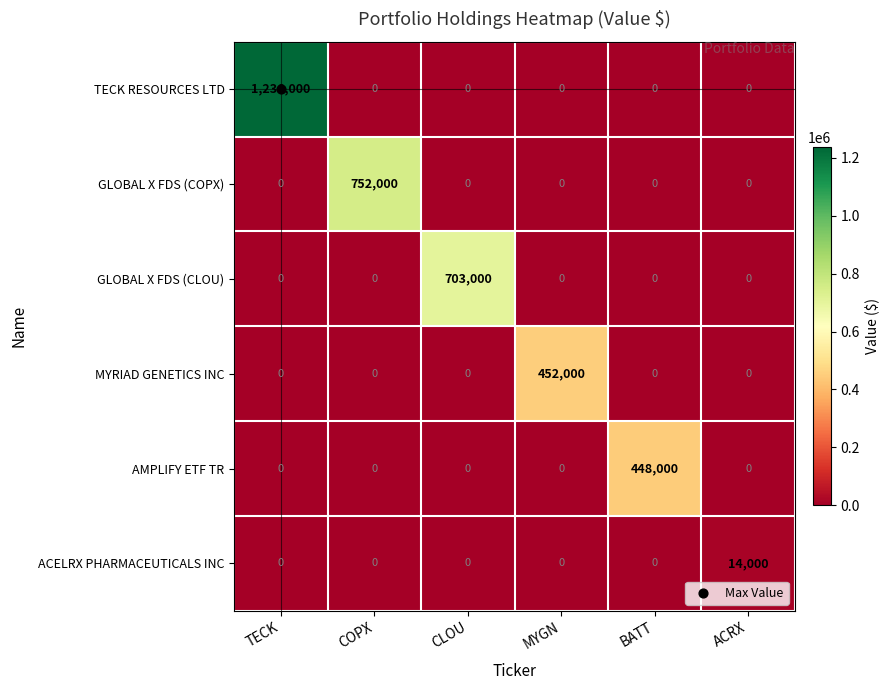

Is it true that TECK RESOURCES LTD equals -643731 at COPX?

False